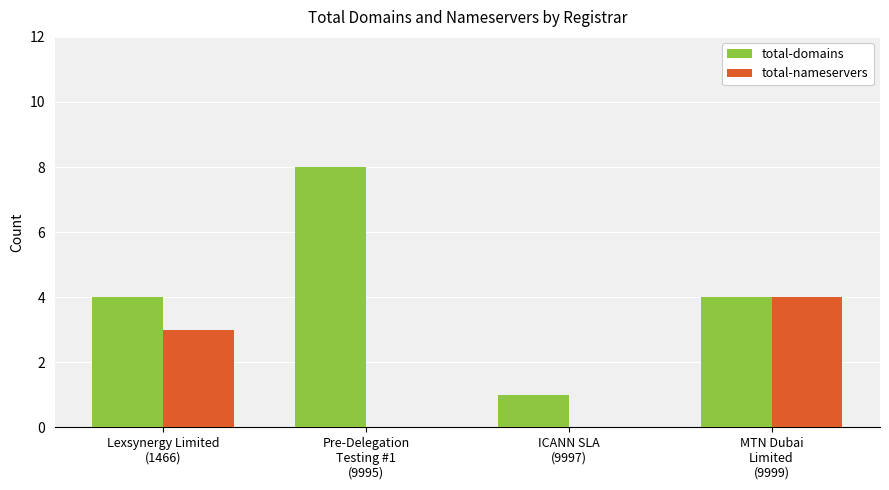

Which series has the largest total across all categories?

total-domains